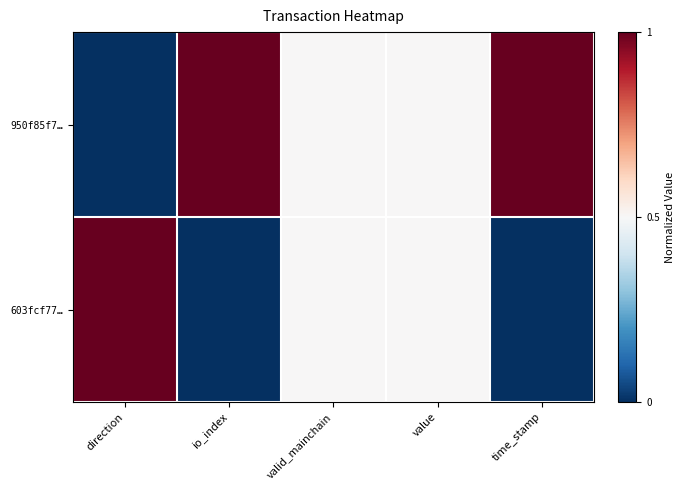

Reading left to right, transcribe all the data shown in this chart.

950f85f7…: direction=0.0	io_index=1.0	valid_mainchain=0.5	value=0.5	time_stamp=1.0
603fcf77…: direction=1.0	io_index=0.0	valid_mainchain=0.5	value=0.5	time_stamp=0.0